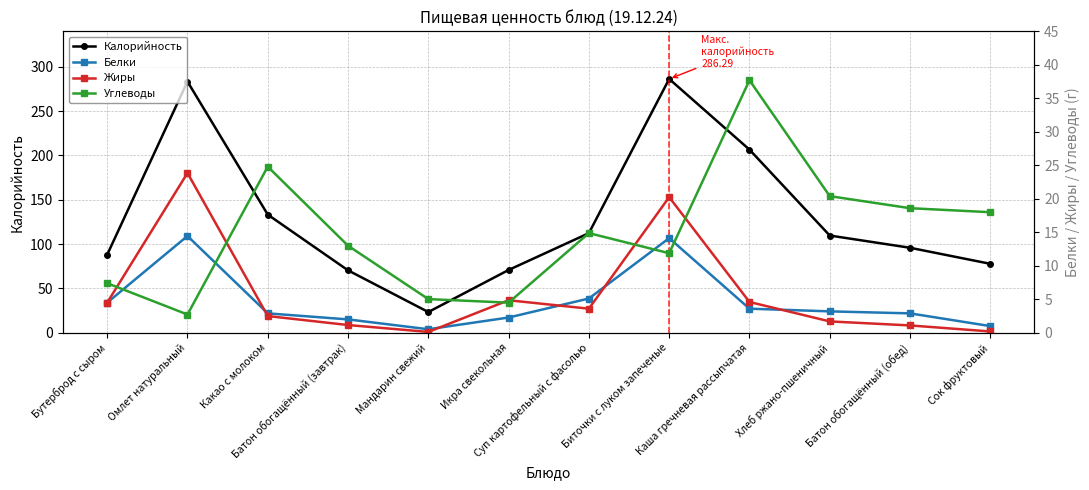

True or false: Жиры has more than 2 points higher than both neighbors.

True